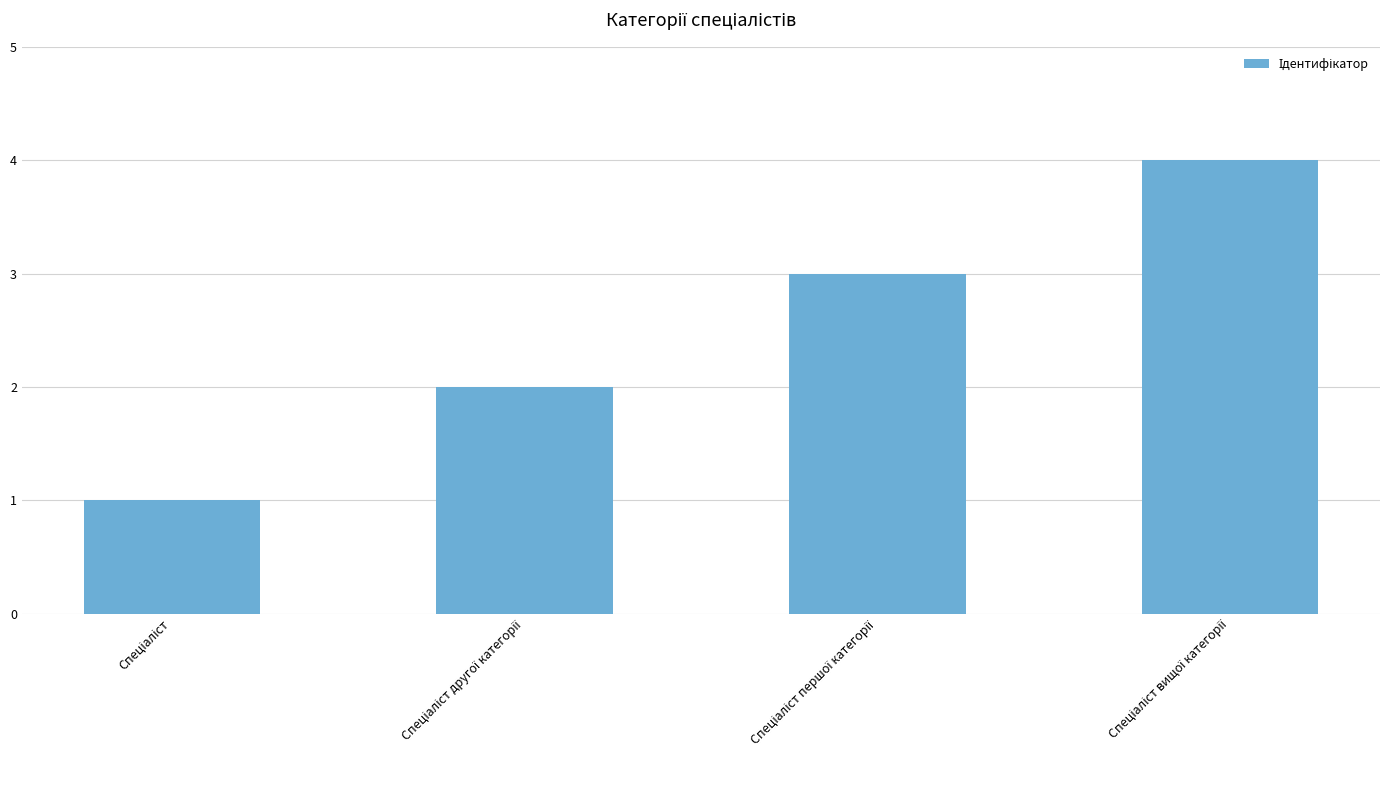

What is the difference between the maximum and minimum values?

3